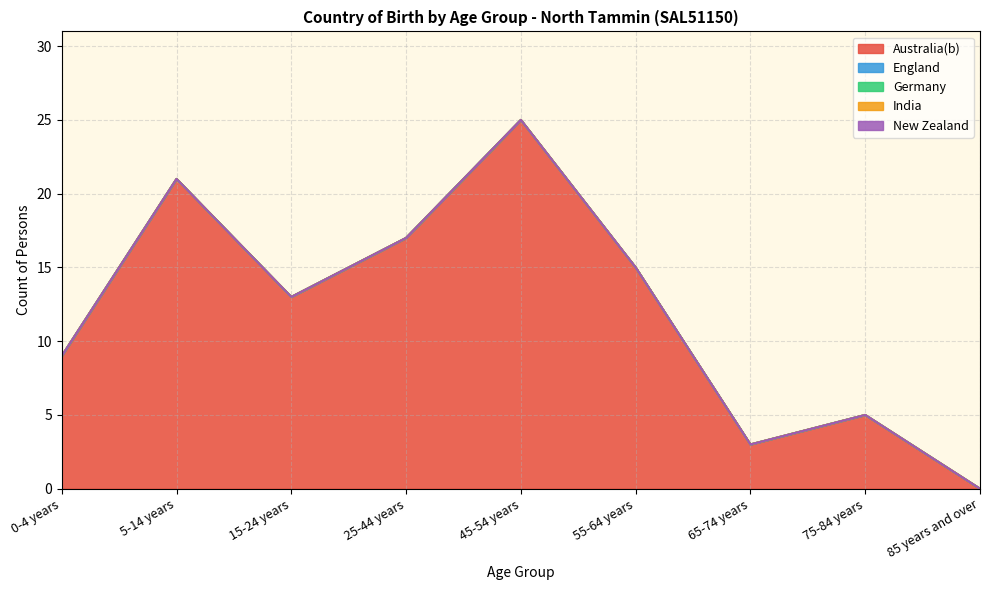

Does the chart display data point markers on the line(s)?

No